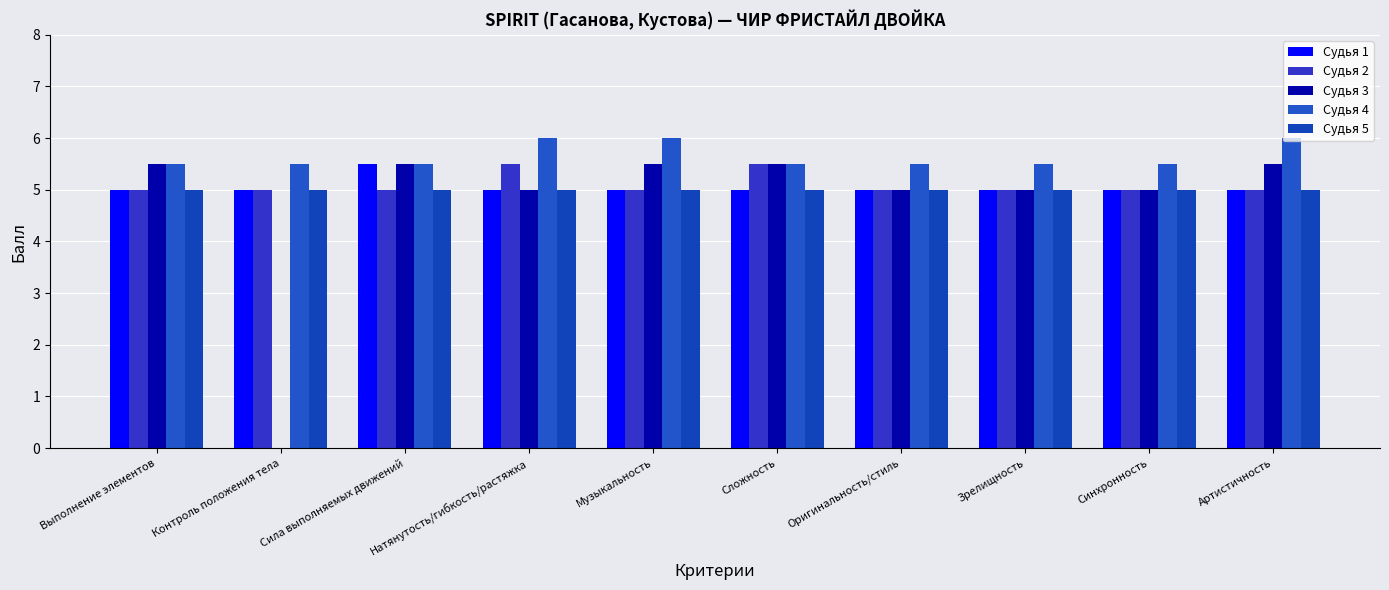

Reading left to right, transcribe all the data shown in this chart.

Судья 1: Выполнение элементов=5.0	Контроль положения тела=5.0	Сила выполняемых движений=5.5	Натянутость/гибкость/растяжка=5.0	Музыкальность=5.0	Сложность=5.0	Оригинальность/стиль=5.0	Зрелищность=5.0	Синхронность=5.0	Артистичность=5.0
Судья 2: Выполнение элементов=5.0	Контроль положения тела=5.0	Сила выполняемых движений=5.0	Натянутость/гибкость/растяжка=5.5	Музыкальность=5.0	Сложность=5.5	Оригинальность/стиль=5.0	Зрелищность=5.0	Синхронность=5.0	Артистичность=5.0
Судья 3: Выполнение элементов=5.5	Контроль положения тела=0.0	Сила выполняемых движений=5.5	Натянутость/гибкость/растяжка=5.0	Музыкальность=5.5	Сложность=5.5	Оригинальность/стиль=5.0	Зрелищность=5.0	Синхронность=5.0	Артистичность=5.5
Судья 4: Выполнение элементов=5.5	Контроль положения тела=5.5	Сила выполняемых движений=5.5	Натянутость/гибкость/растяжка=6.0	Музыкальность=6.0	Сложность=5.5	Оригинальность/стиль=5.5	Зрелищность=5.5	Синхронность=5.5	Артистичность=6.0
Судья 5: Выполнение элементов=5.0	Контроль положения тела=5.0	Сила выполняемых движений=5.0	Натянутость/гибкость/растяжка=5.0	Музыкальность=5.0	Сложность=5.0	Оригинальность/стиль=5.0	Зрелищность=5.0	Синхронность=5.0	Артистичность=5.0